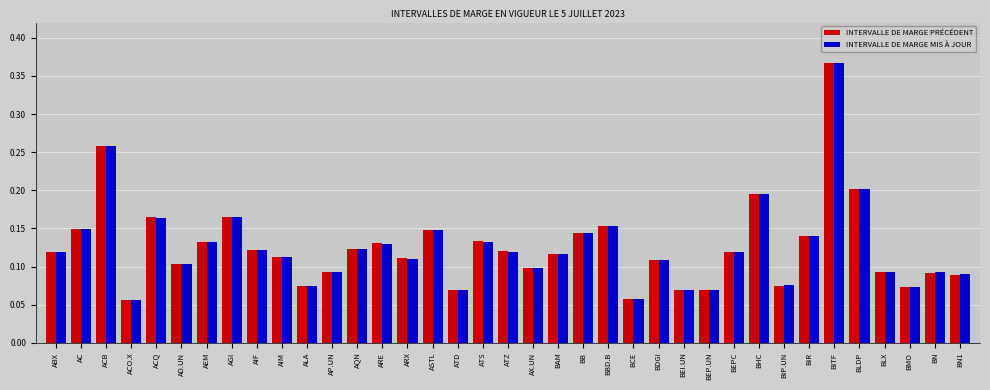

Count the INTERVALLE DE MARGE PRÉCÉDENT values in the range 0 to 1.

37